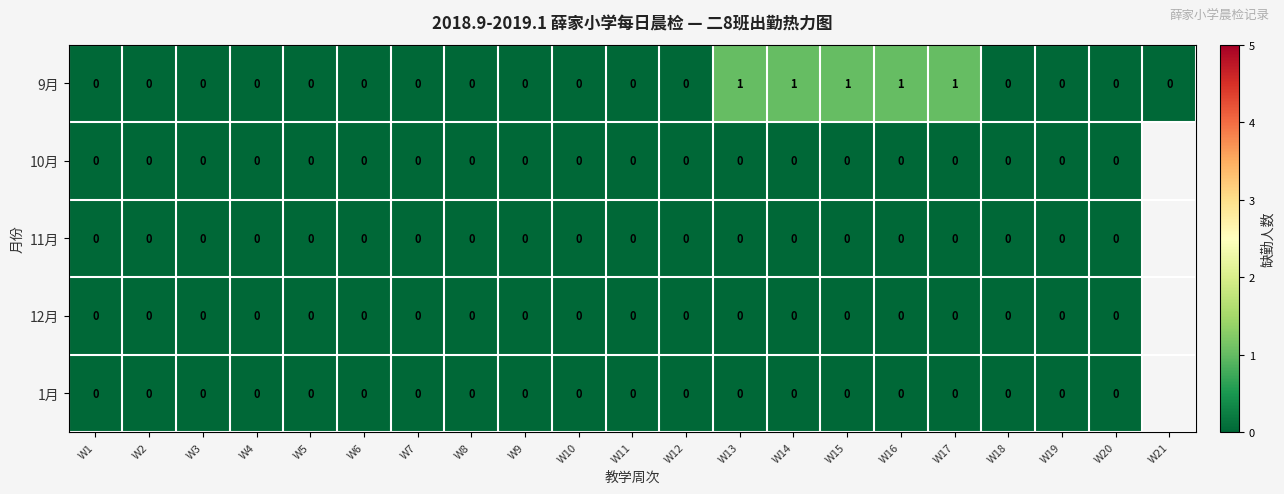

The value of 9月 at W8 is 1. True or false?

False